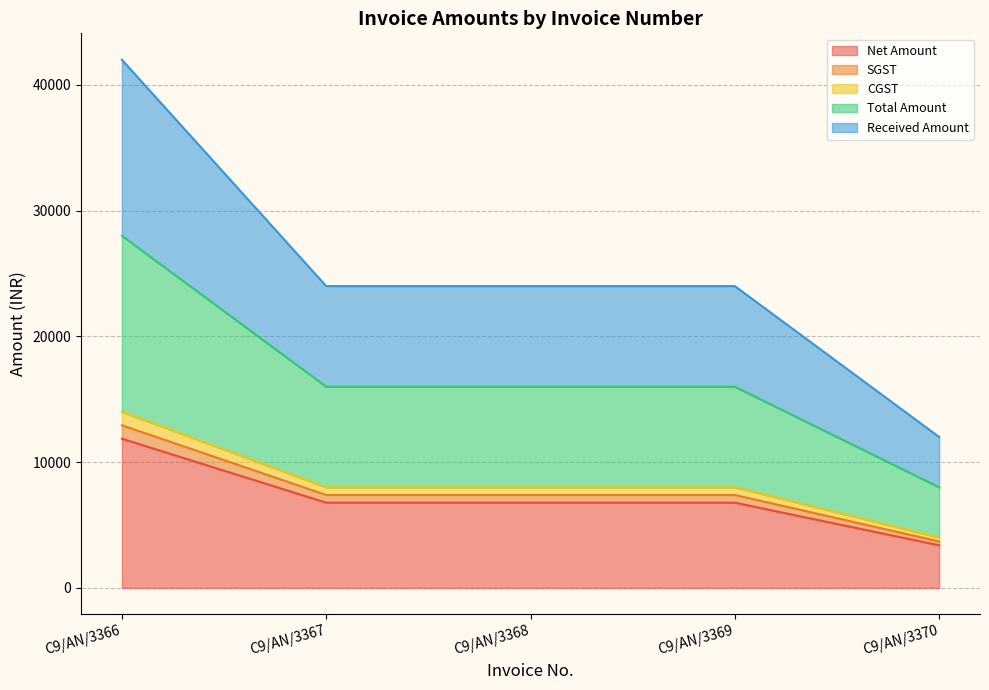

Does the chart have visible grid lines?

Yes